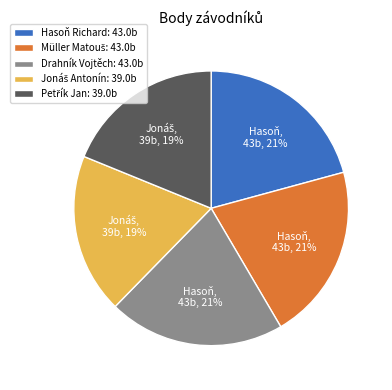

To the nearest percent, what percentage of the pie is Drahník Vojtěch: 43.0b?

21%